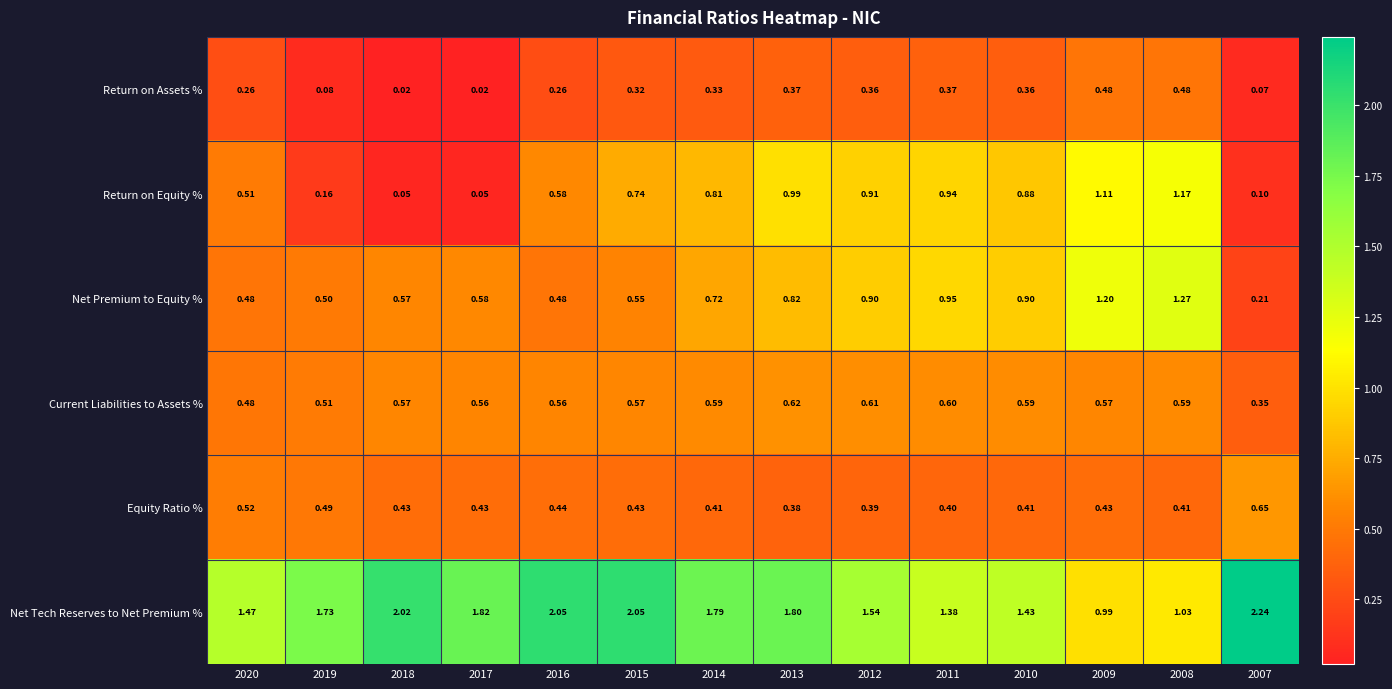

Which series changed the most between 2019 and 2015?

Return on Equity %